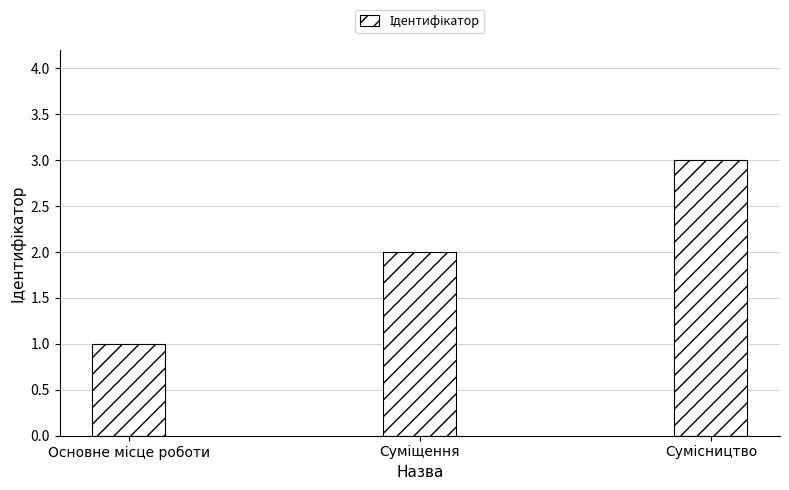

What is the sum of all values?

6